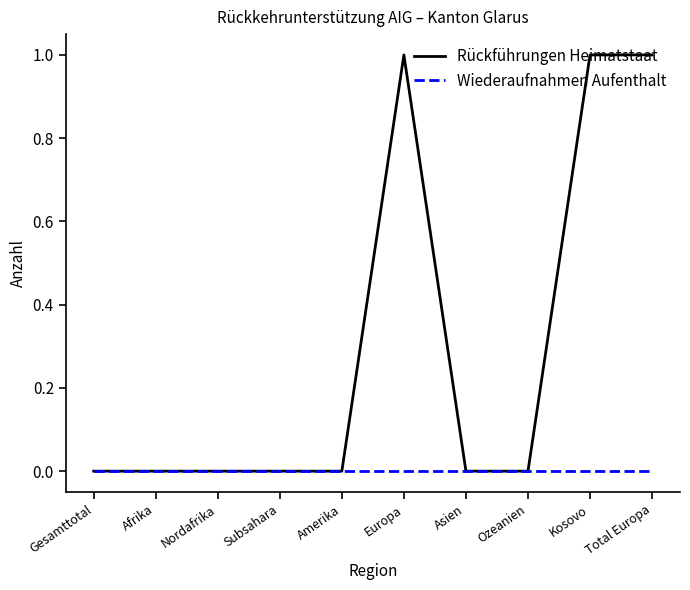

Is the value of Rückführungen Heimatstaat at Europa greater than the value of Wiederaufnahmen Aufenthalt at Gesamttotal?

Yes